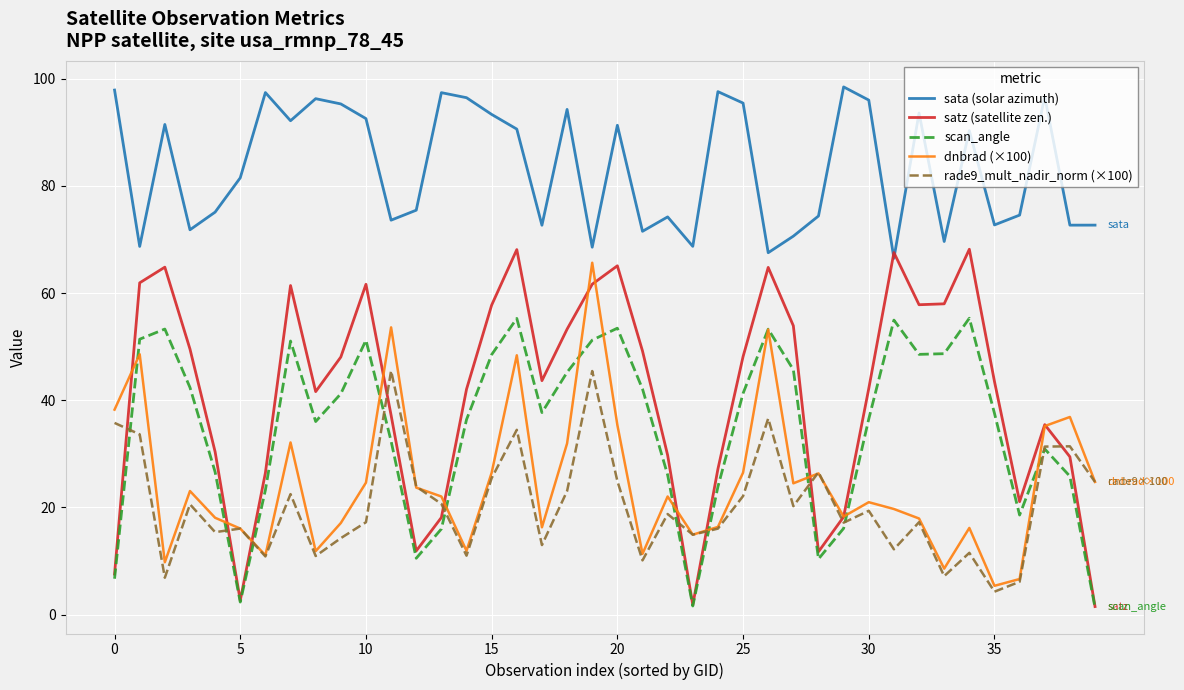

True or false: sata (solar azimuth) and dnbrad (×100) cross at least once.

False